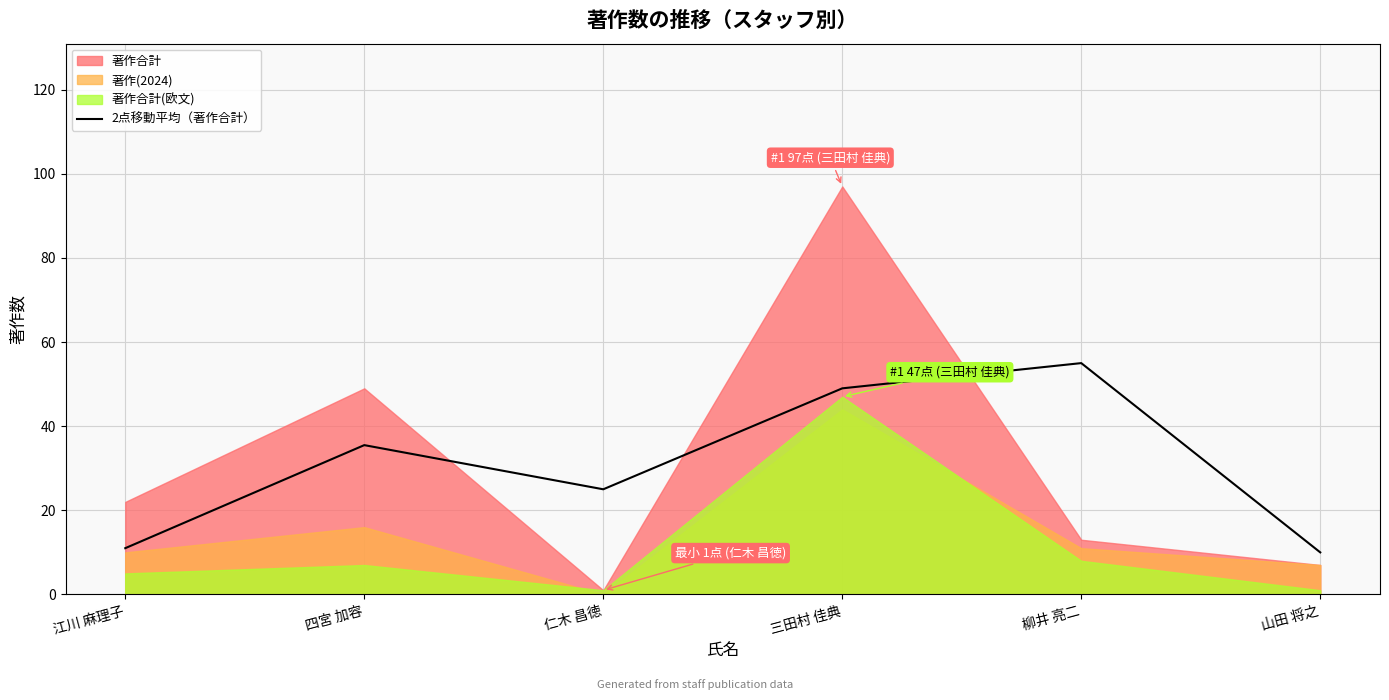

Where is 2点移動平均（著作合計） nearest to the value 32?

四宮 加容